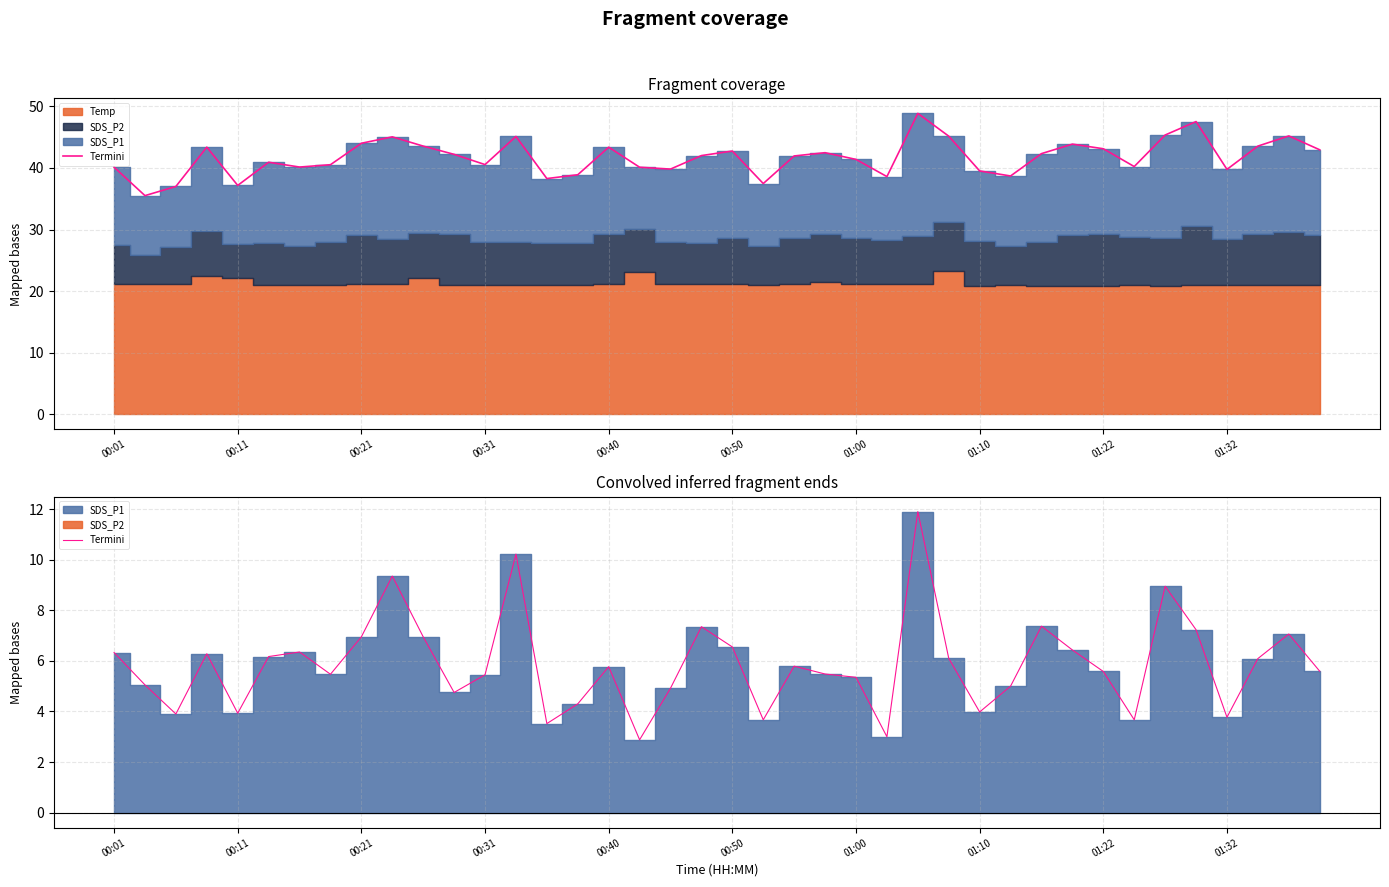

What is the difference between the values at 23 and 35?

1.7